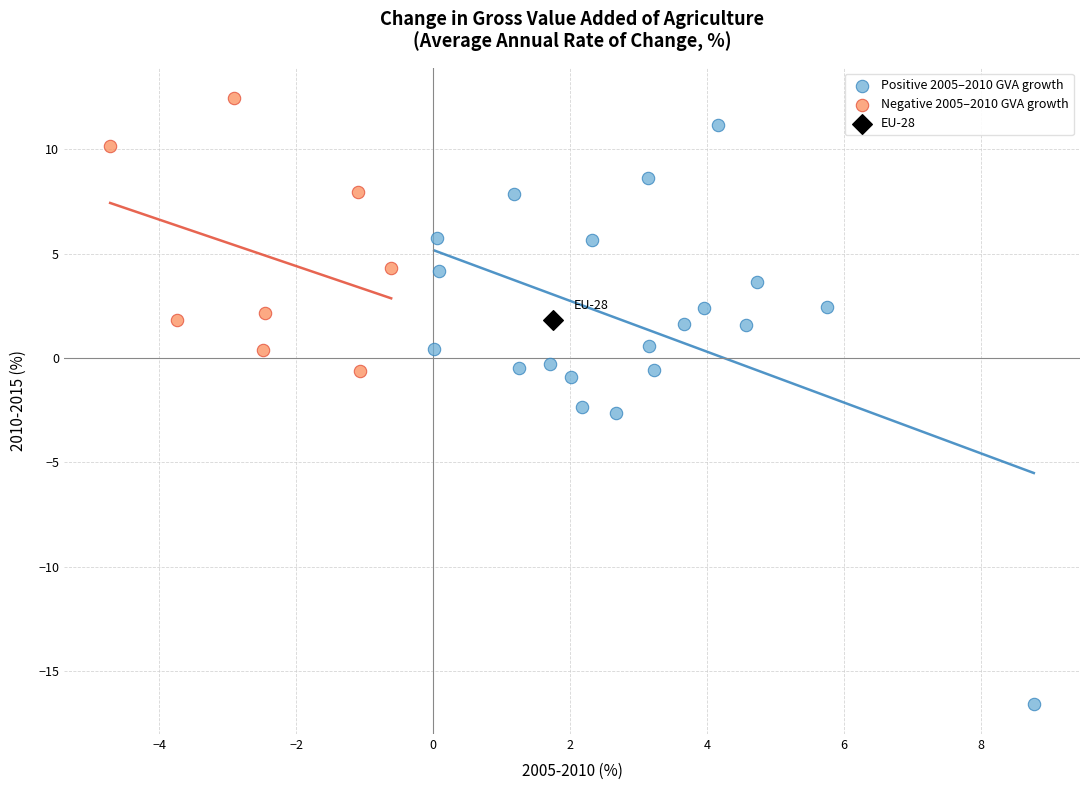

What are all the series names shown in the legend?

Positive 2005–2010 GVA growth, Negative 2005–2010 GVA growth, EU-28